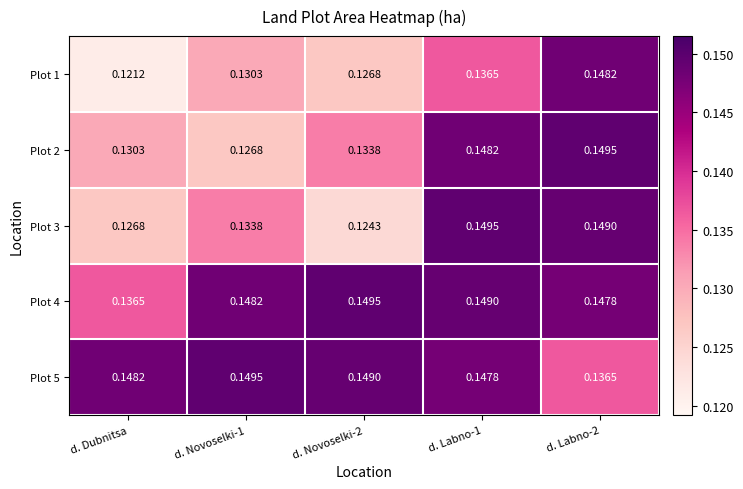

Which label corresponds to the smallest value in the chart?

d. Dubnitsa